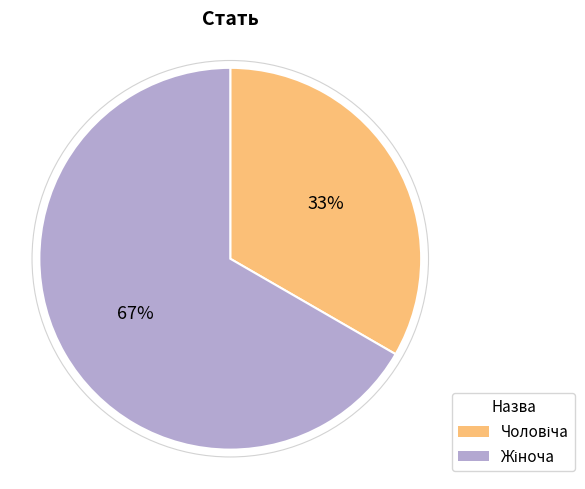

Is there a majority slice in this chart?

Yes